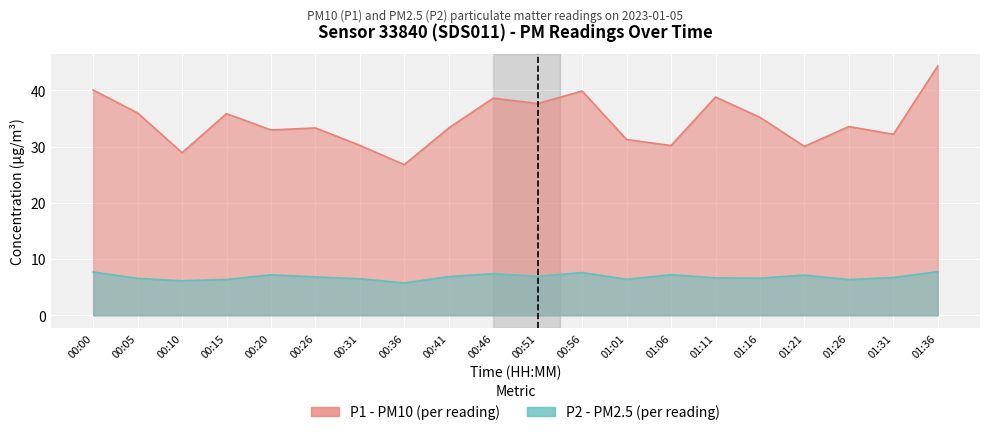

True or false: P2 and P1 cross at least once.

False